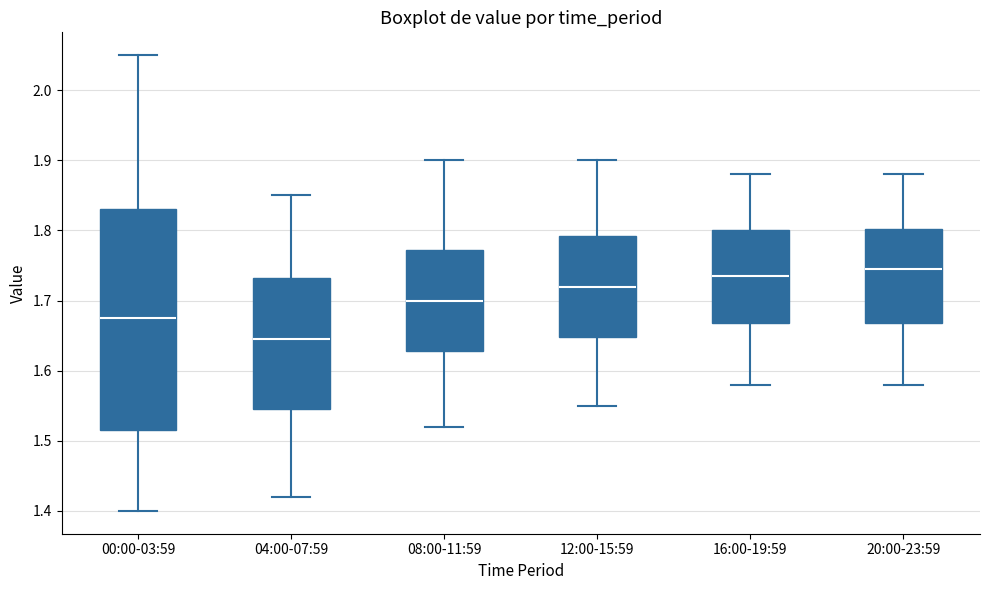

Which box is the tallest, from its lower edge to its upper edge?

00:00-03:59